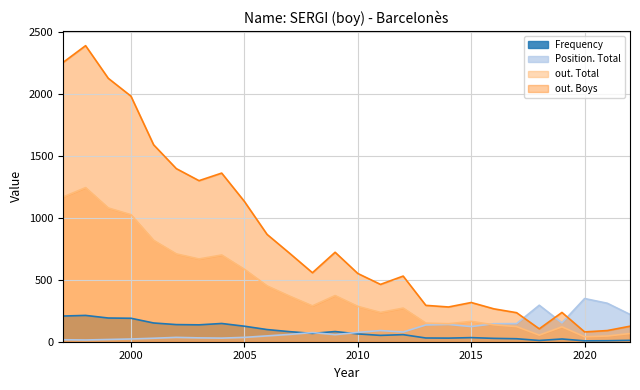

How many lines are shown in the chart?

4